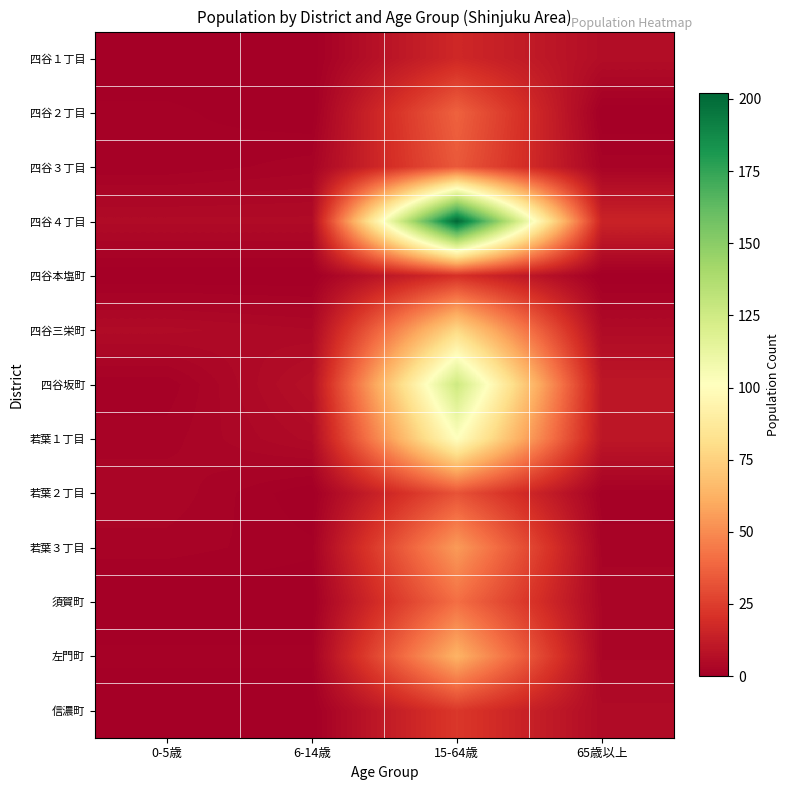

Reading right to left, transcribe all the data shown in this chart.

四谷１丁目: 65歳以上=6	15-64歳=17	6-14歳=0	0-5歳=0
四谷２丁目: 65歳以上=0	15-64歳=37	6-14歳=0	0-5歳=1
四谷３丁目: 65歳以上=2	15-64歳=34	6-14歳=2	0-5歳=1
四谷４丁目: 65歳以上=15	15-64歳=202	6-14歳=5	0-5歳=5
四谷本塩町: 65歳以上=0	15-64歳=20	6-14歳=0	0-5歳=0
四谷三栄町: 65歳以上=5	15-64歳=78	6-14歳=4	0-5歳=5
四谷坂町: 65歳以上=10	15-64歳=126	6-14歳=7	0-5歳=1
若葉１丁目: 65歳以上=10	15-64歳=101	6-14歳=5	0-5歳=2
若葉２丁目: 65歳以上=1	15-64歳=32	6-14歳=0	0-5歳=3
若葉３丁目: 65歳以上=2	15-64歳=55	6-14歳=1	0-5歳=2
須賀町: 65歳以上=3	15-64歳=41	6-14歳=0	0-5歳=0
左門町: 65歳以上=3	15-64歳=63	6-14歳=1	0-5歳=1
信濃町: 65歳以上=5	15-64歳=23	6-14歳=0	0-5歳=0